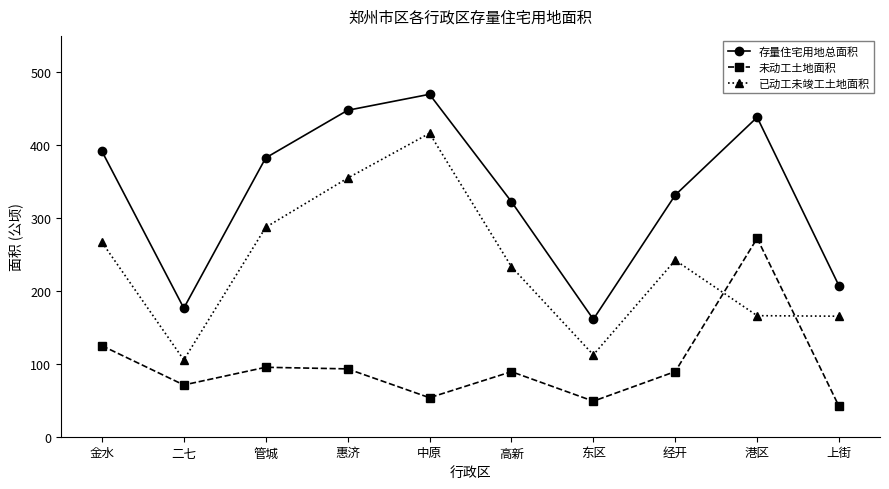

What is the minimum value shown in the chart?

41.6